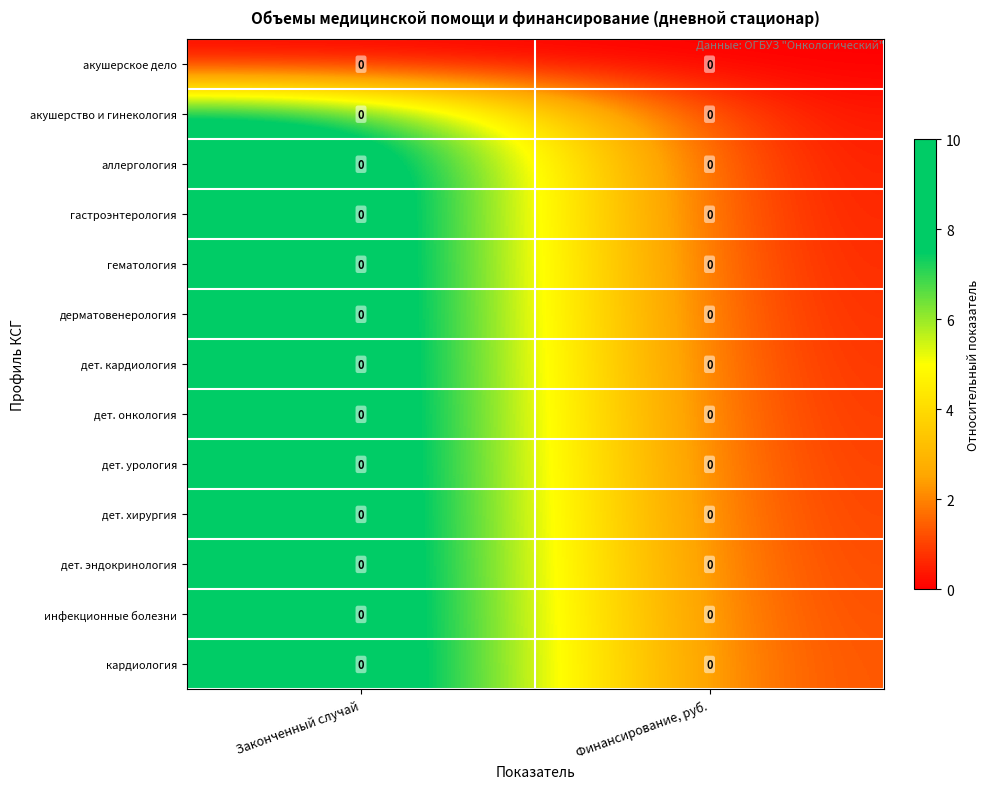

At which label is акушерское дело closest to 0?

Законченный случай